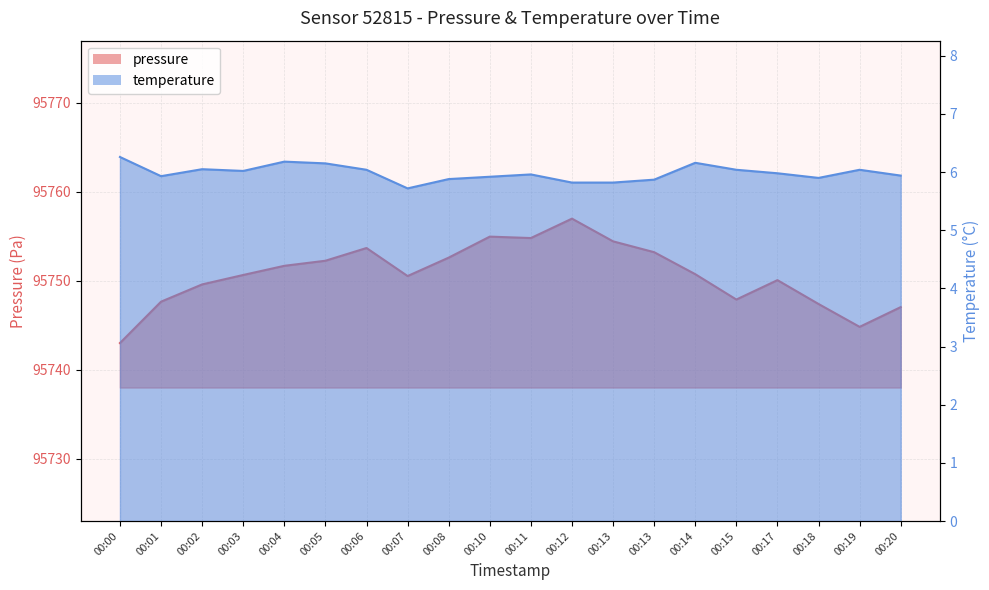

How many categories are shown in the chart?

20